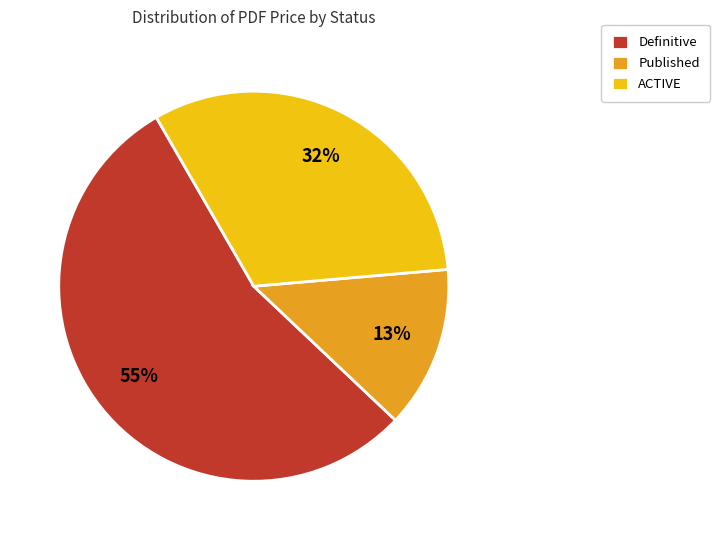

To the nearest percent, what is the difference between the Published and ACTIVE slice percentages?

19%